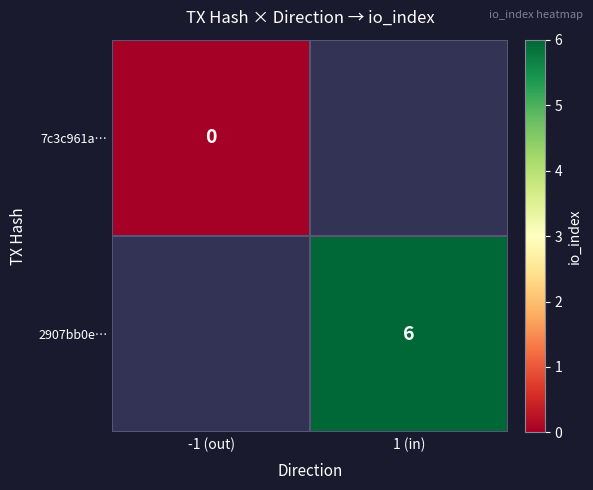

Is it true that 2907bb0e… equals 1 at 1 (in)?

False